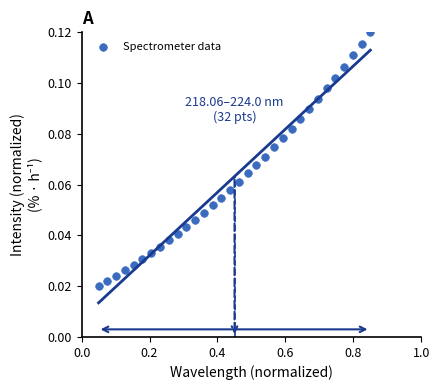

What is the range of X values (max minus min)?

0.8